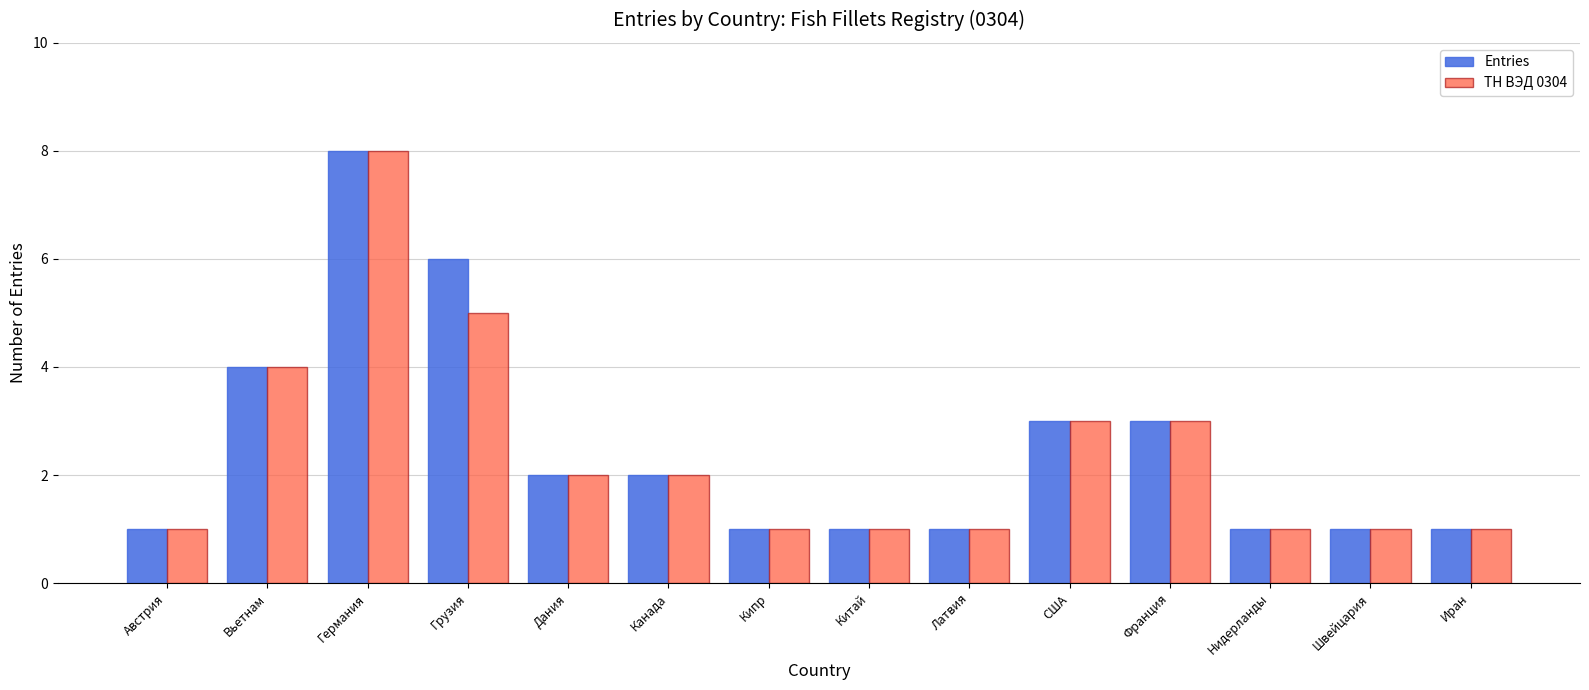

Reading right to left, what are all the values shown in this chart?

Entries: 1	1	1	3	3	1	1	1	2	2	6	8	4	1
ТН ВЭД 0304: 1	1	1	3	3	1	1	1	2	2	5	8	4	1